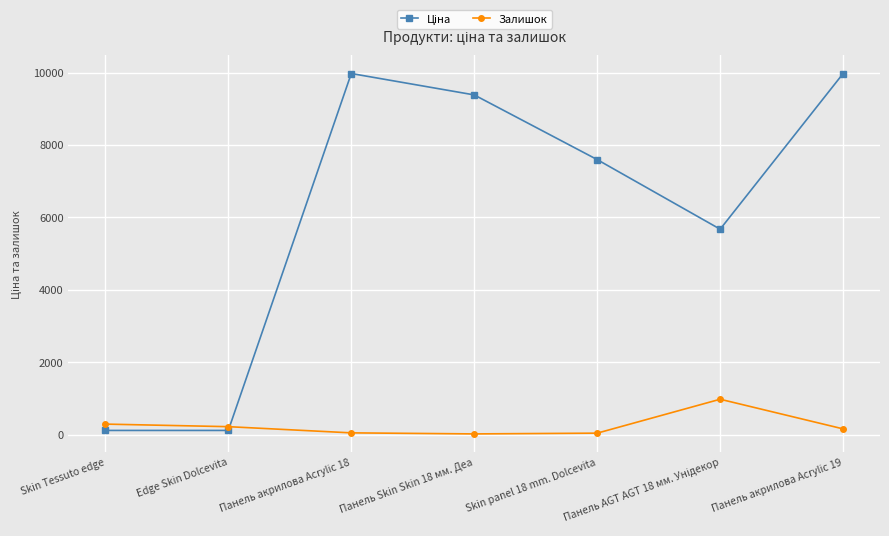

What is the label of the 5th point from the right?

Панель акрилова Acrylic 18